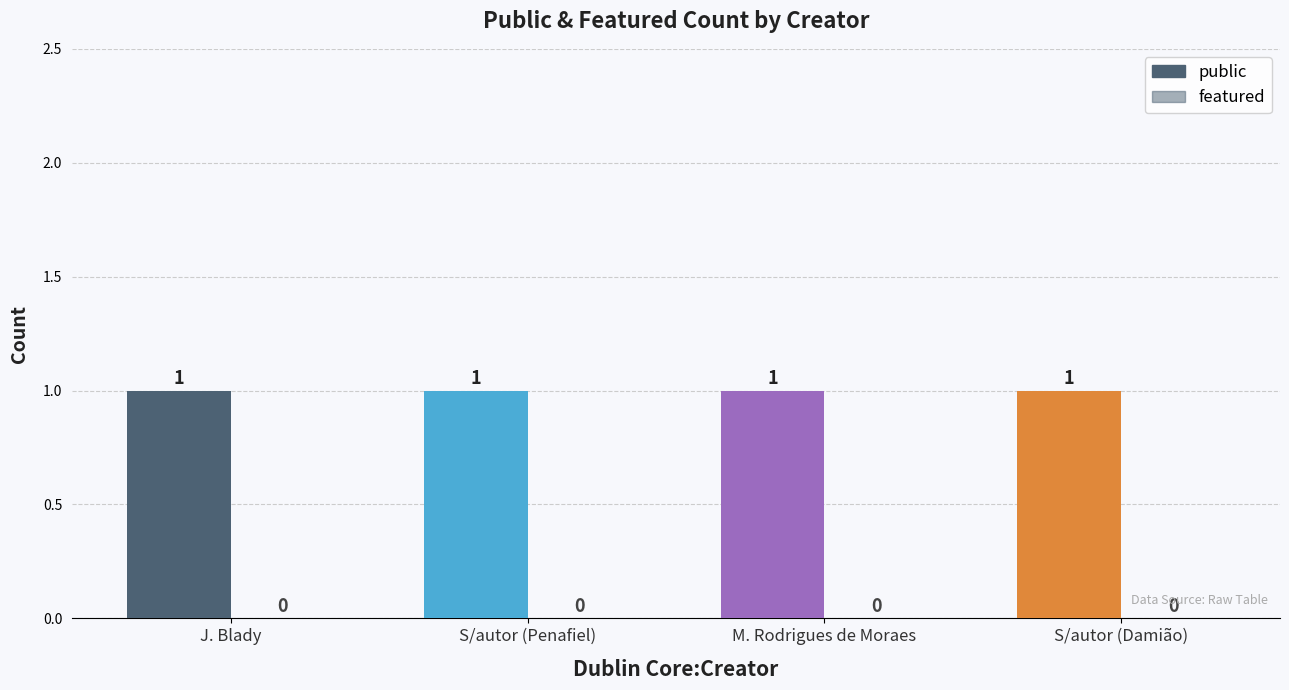

How many distinct data groups are displayed?

2